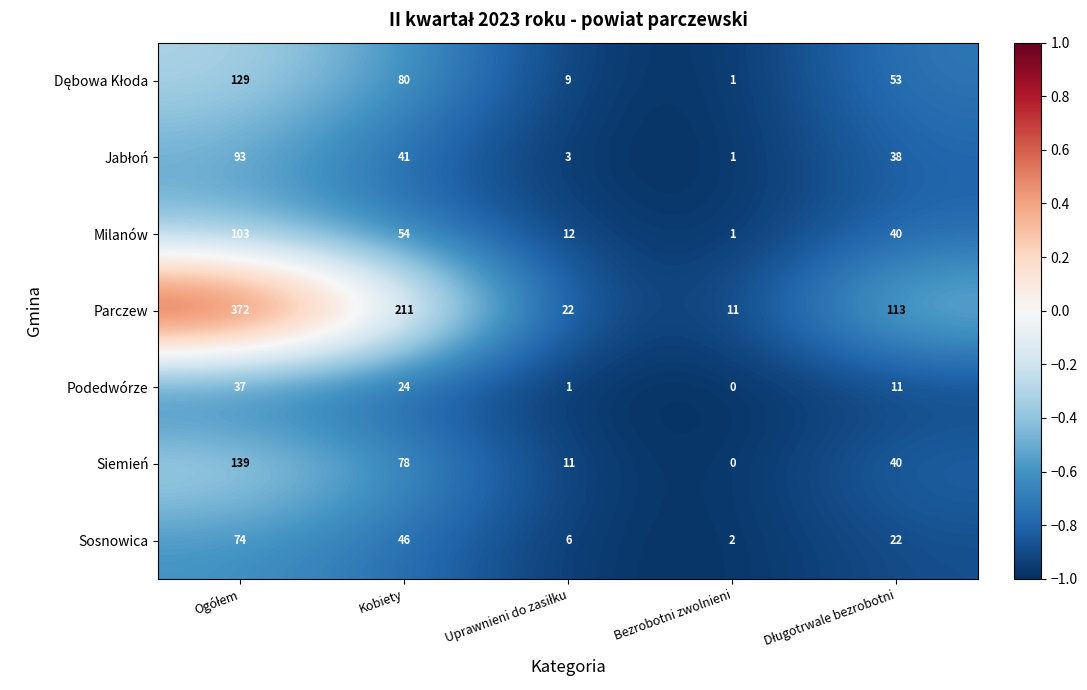

How many data points does each series have?

5